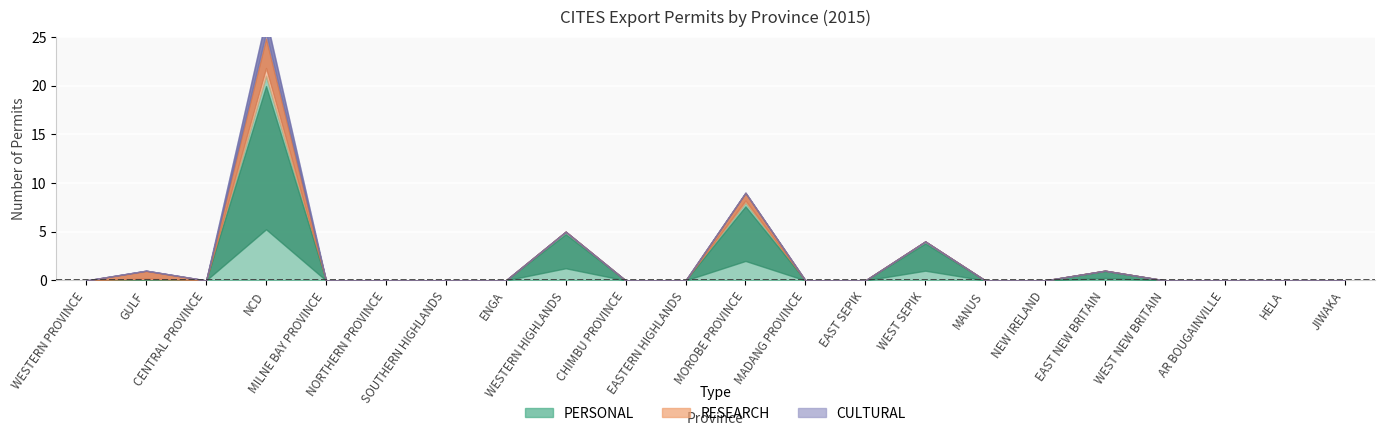

What is the spread (max minus min) of values at WEST SEPIK?

4